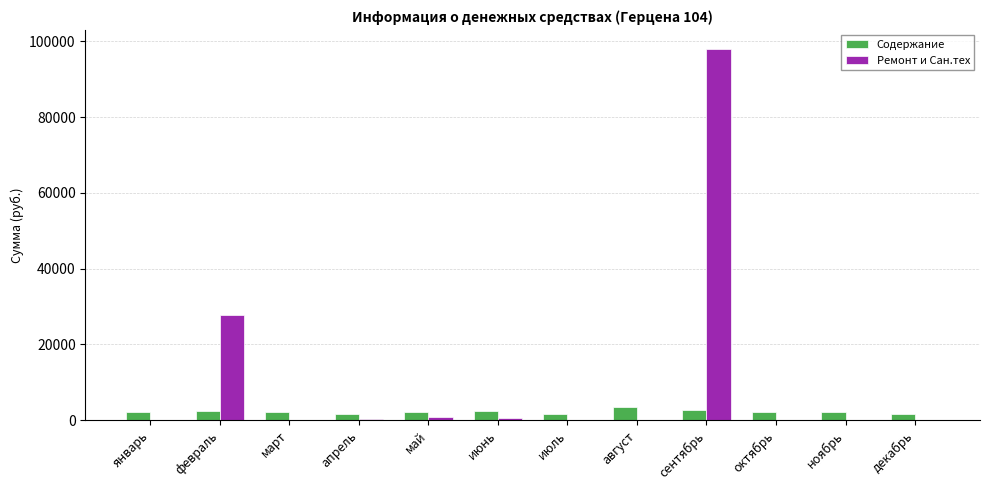

Between февраль and июль, which series saw the biggest shift?

Ремонт и Сан.тех